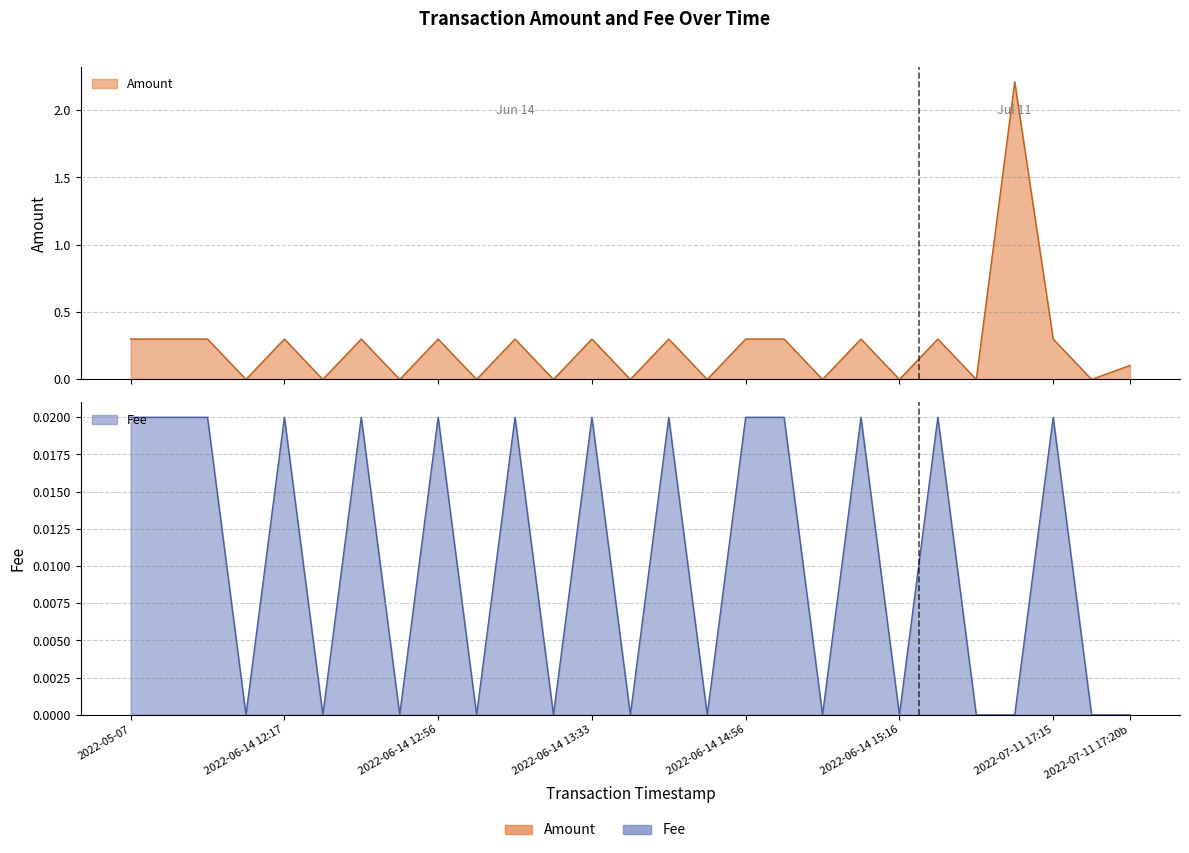

Rank the series at Fee from lowest to highest value.

Fee, Amount